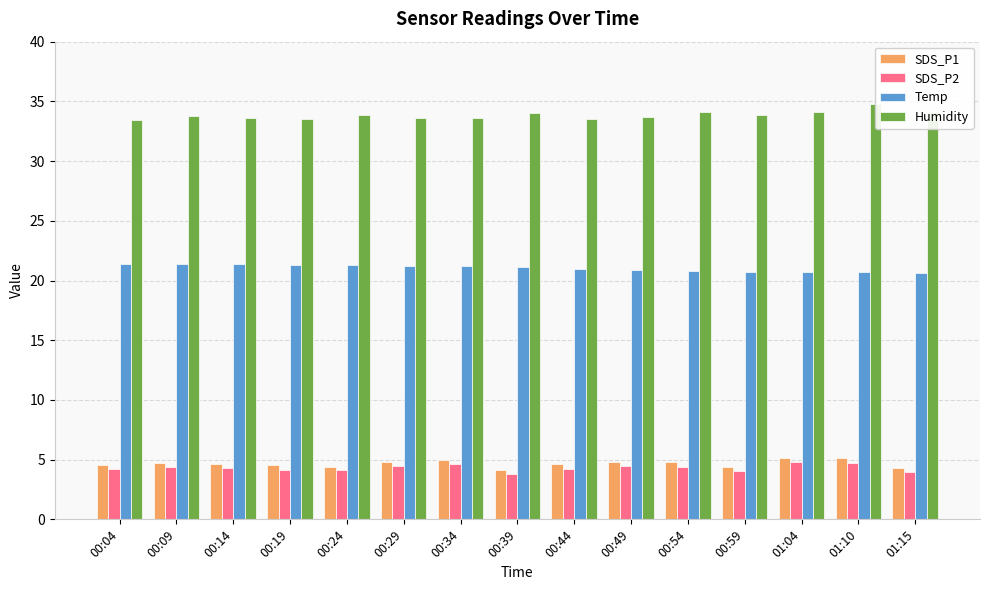

What position from the left is 00:19?

4